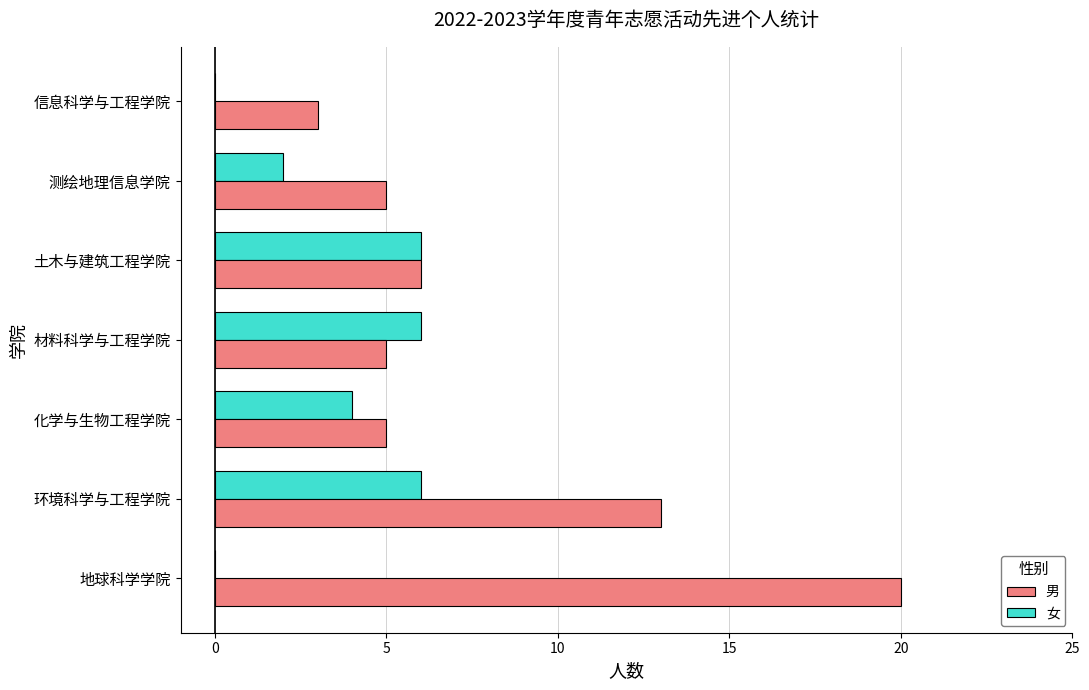

What are all the series names shown in the legend?

男, 女